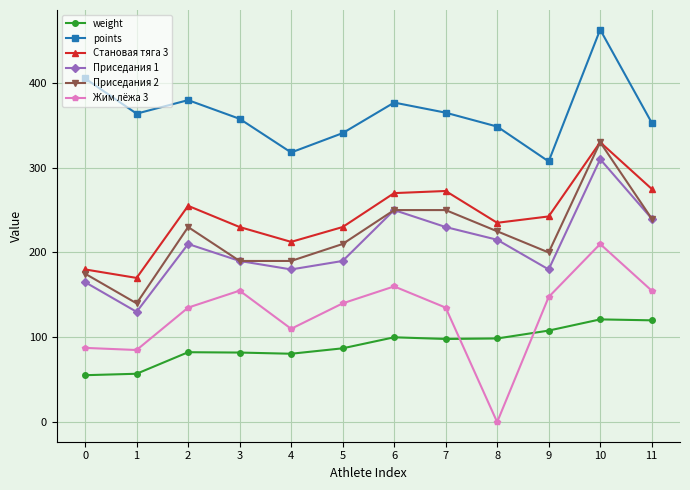

Count the number of categories in the chart.

12